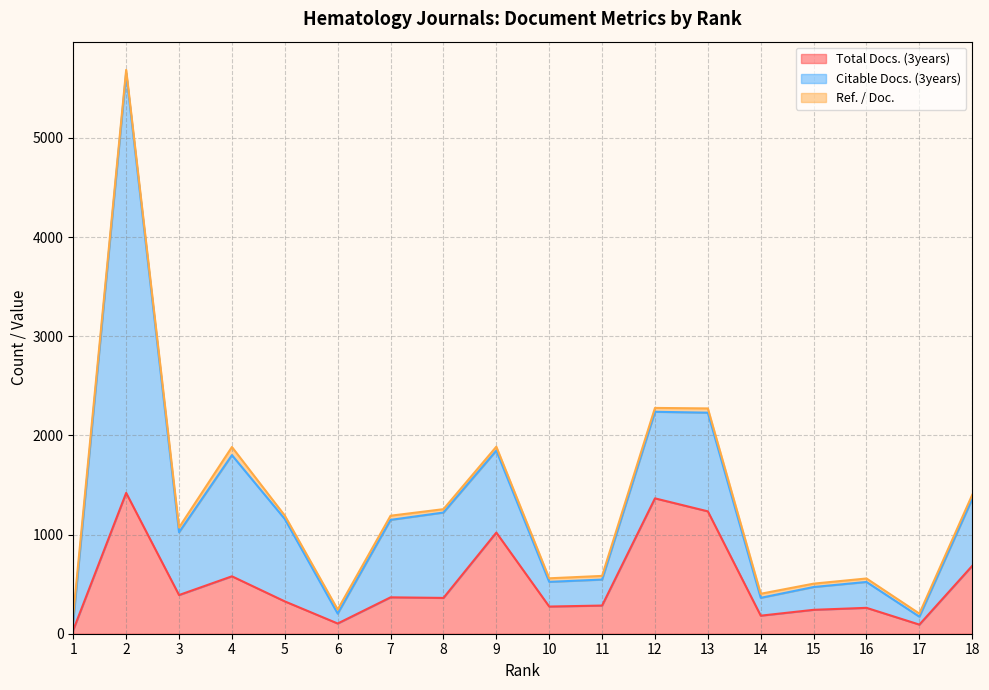

True or false: Ref. / Doc. and Total Docs. (3years) cross at least once.

True